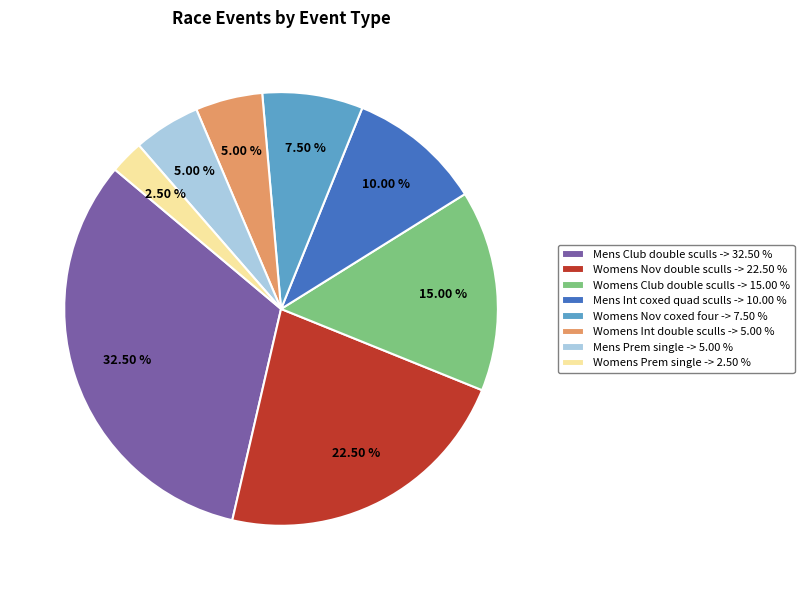

Is it true that Womens Int double sculls is 1% of the pie?

False